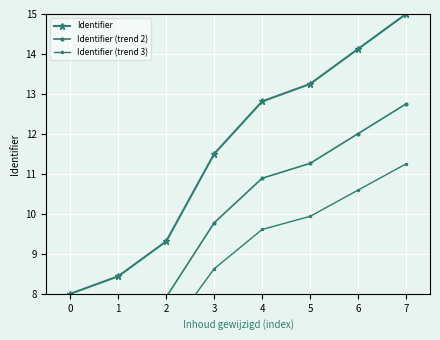

What is the maximum value for Identifier (trend 2)?

12.8